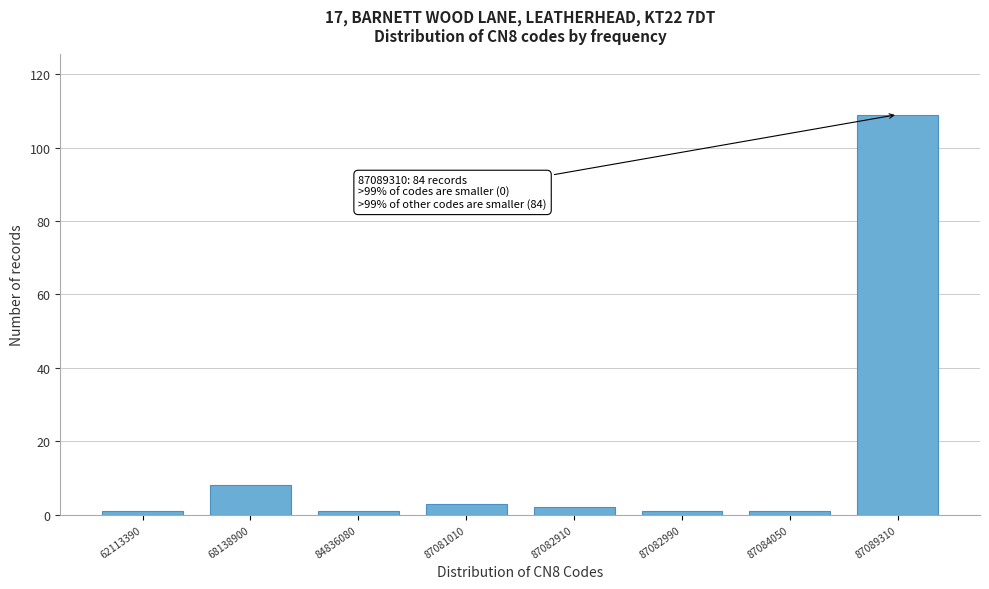

Reading left to right, transcribe all the data shown in this chart.

1	8	1	3	2	1	1	109